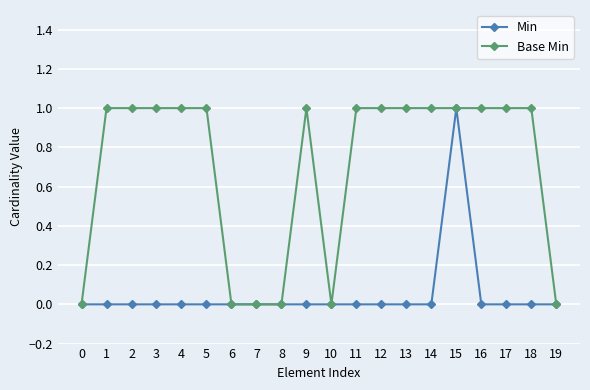

How many distinct data groups are displayed?

2